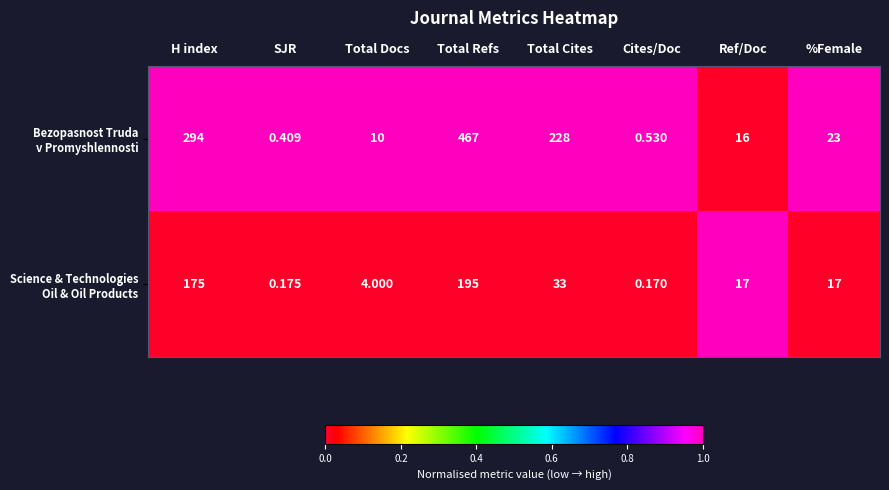

Which label corresponds to the smallest value in the chart?

Cites/Doc